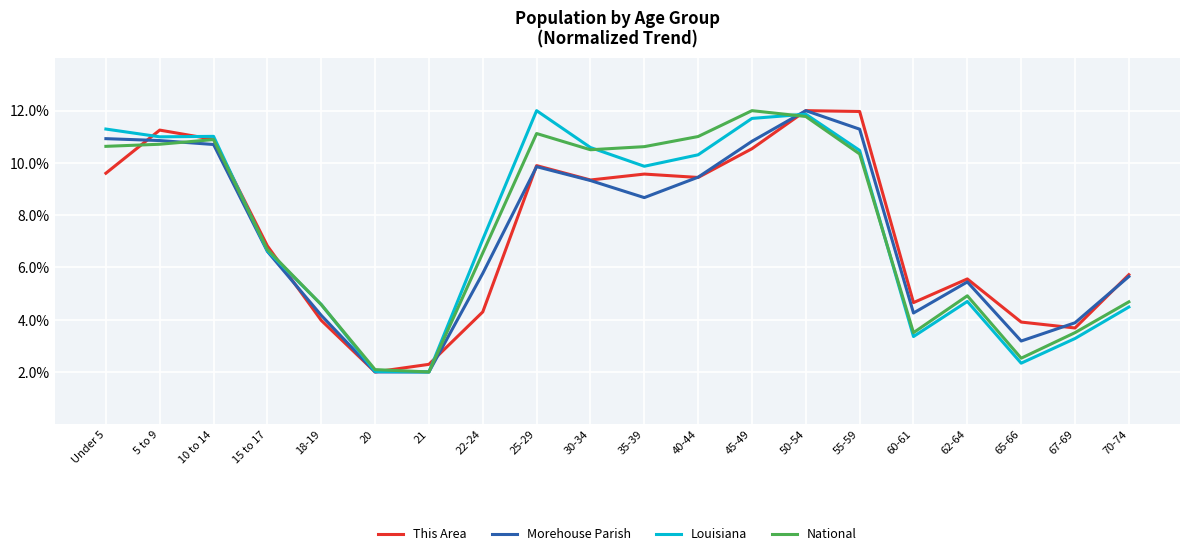

How many interior local peaks does the National series have?

4